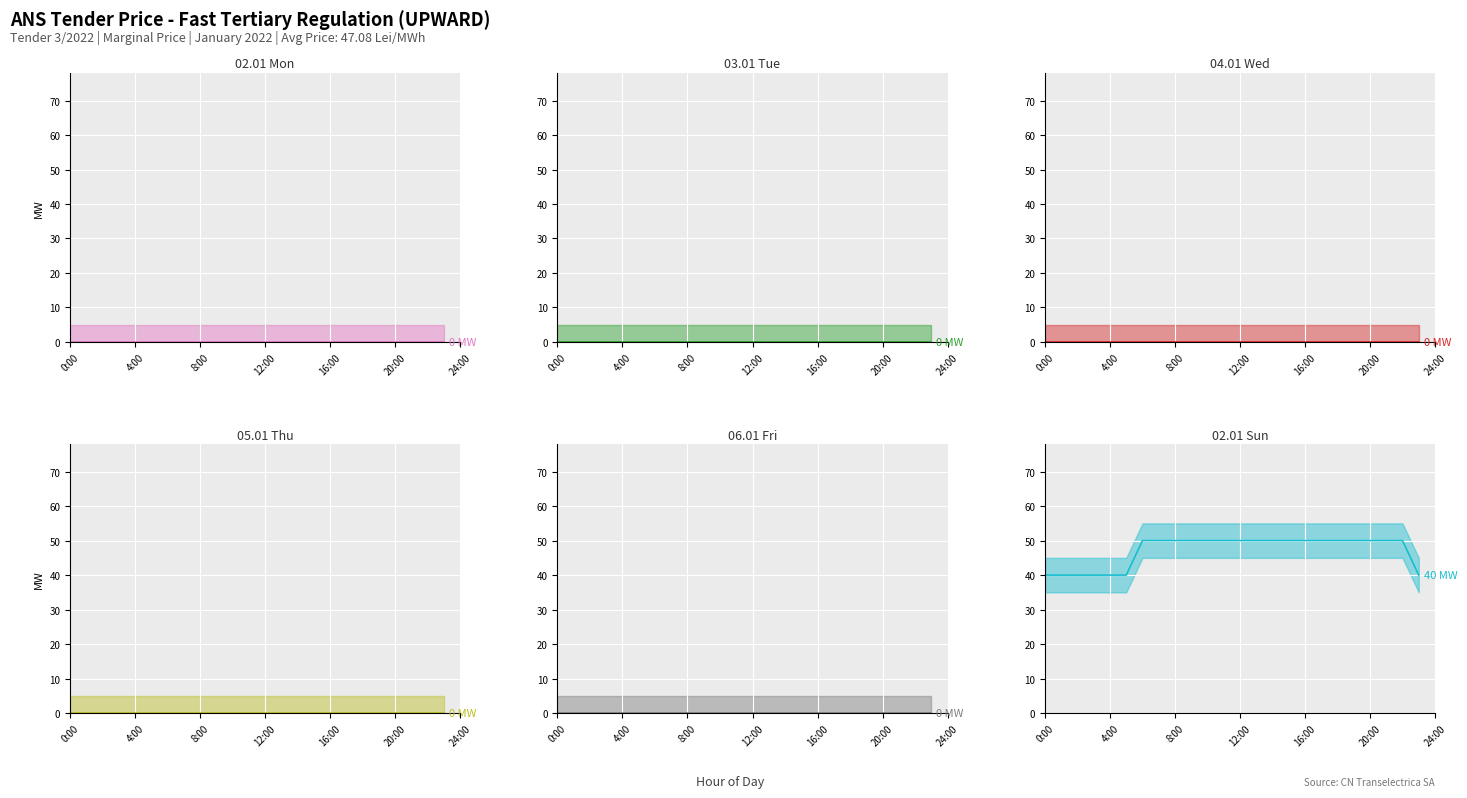

Which has a higher value, 12-13 or 05-06?

12-13